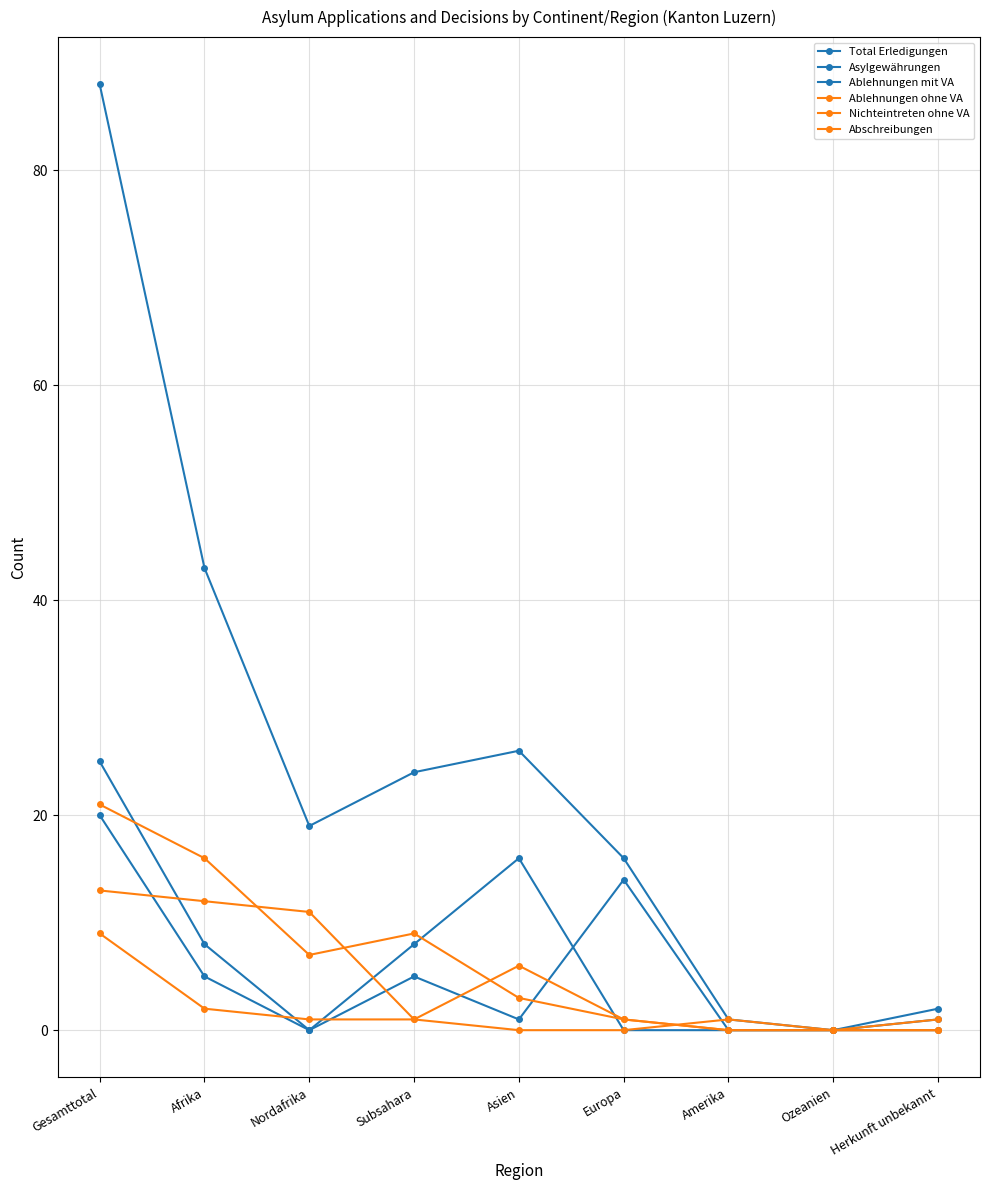

What is the difference between the second highest and minimum values in the Abschreibungen series?

12